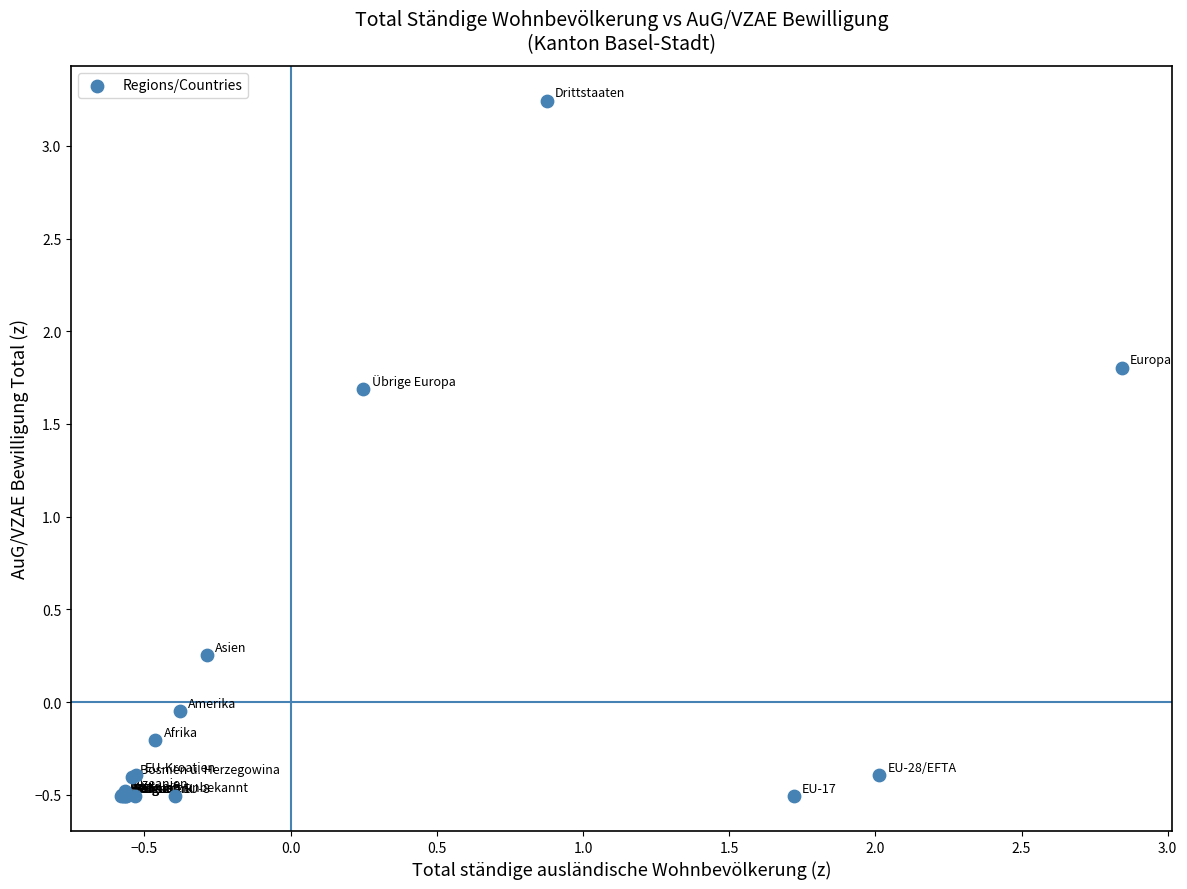

What Y value in the scatter plot is closest to 1?

1.7